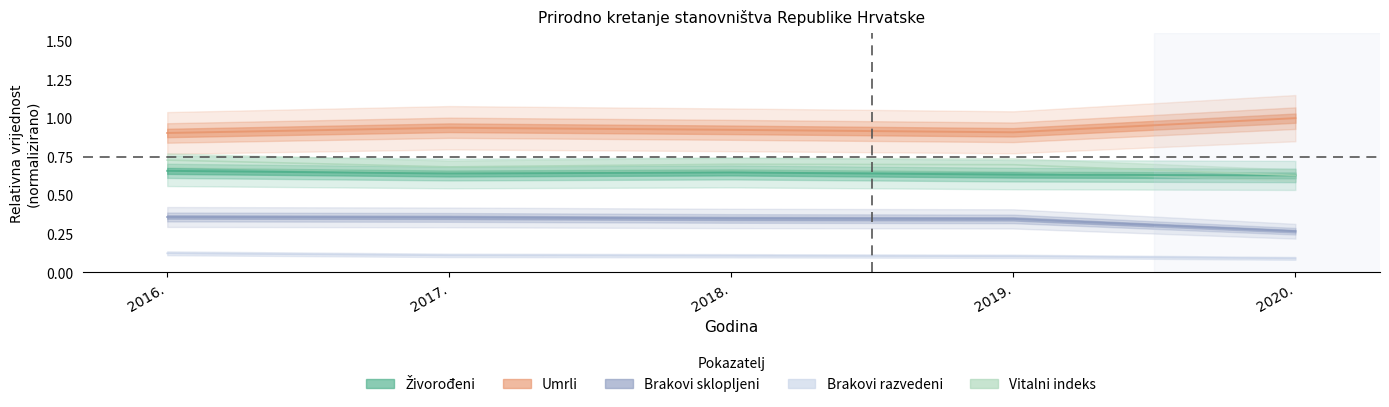

The value of Živorođeni at 2016. is 0.7. True or false?

True